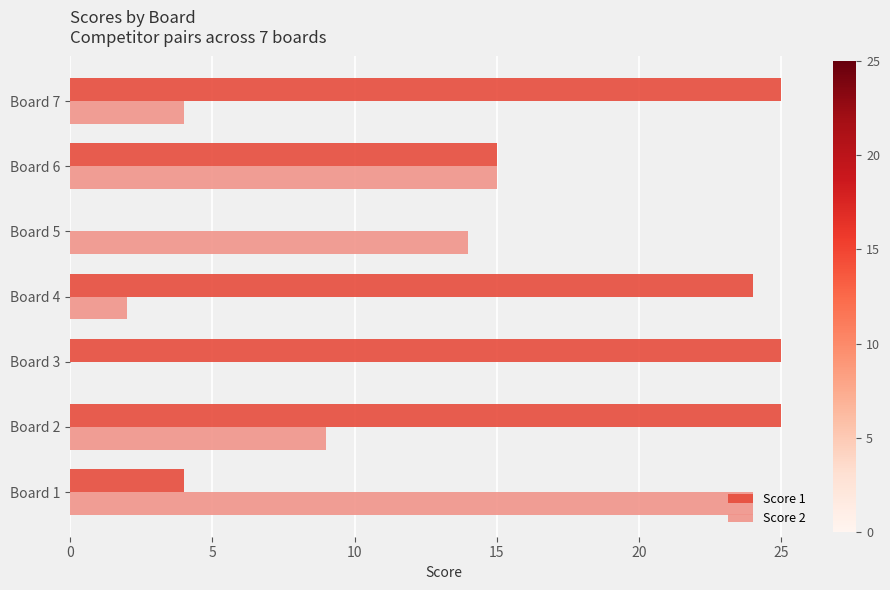

Which series has the widest spread of values?

Score 1